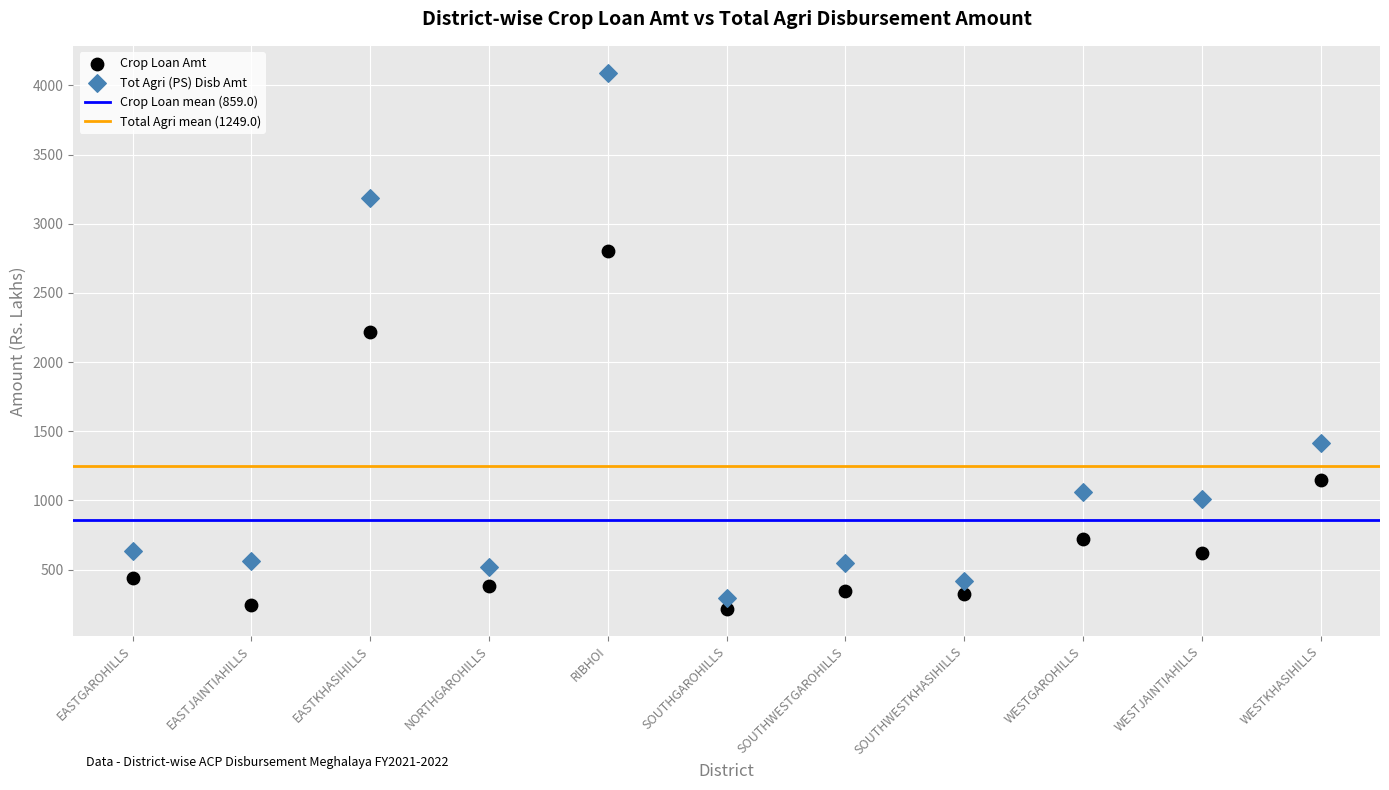

Which series contains the highest Y value?

Tot Agri (PS) Disb Amt